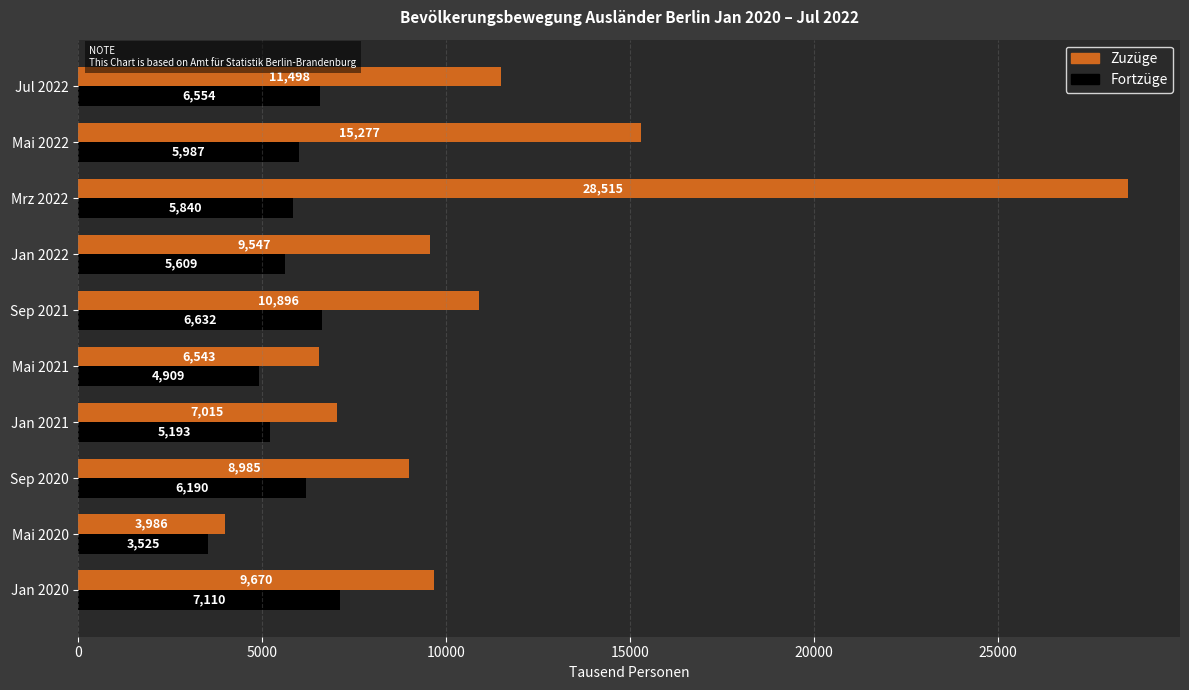

Is it true that Zuzüge equals 3986 at Mai 2020?

True